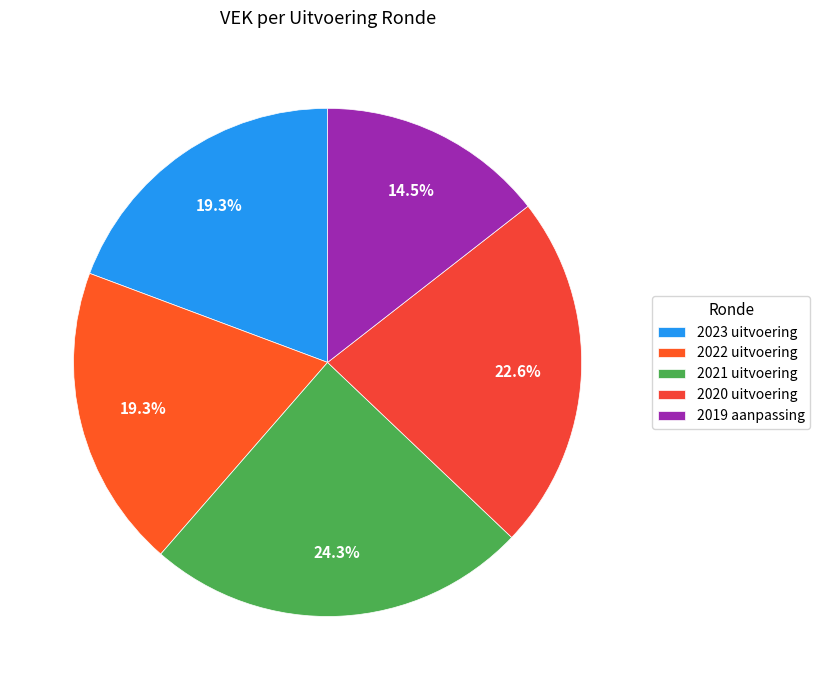

To the nearest percent, what percentage of the pie is 2021 uitvoering?

24%